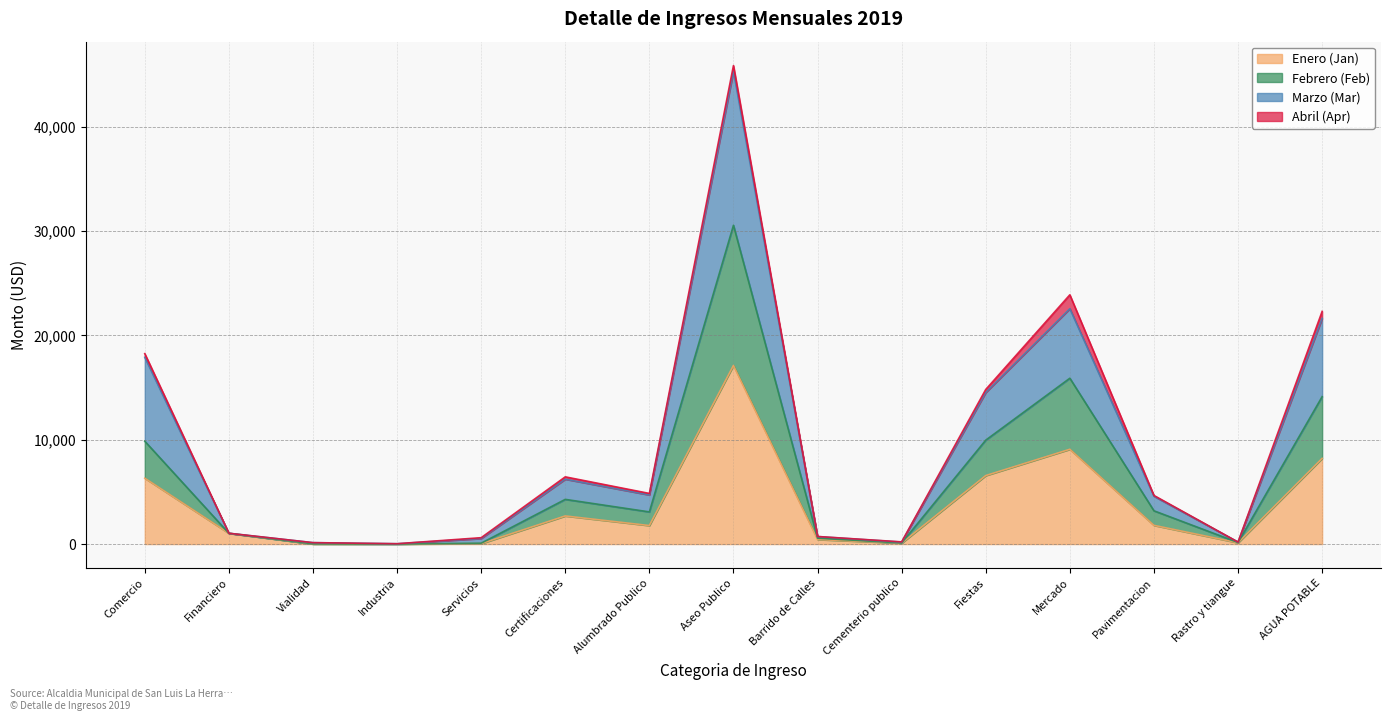

Rank the categories by Enero (Jan) value from highest to lowest.

Aseo Publico, Mercado, AGUA POTABLE, Fiestas, Comercio, Certificaciones, Pavimentacion, Alumbrado Publico, Financiero, Barrido de Calles, Rastro y tiangue, Cementerio publico, Servicios, Vialidad, Industria